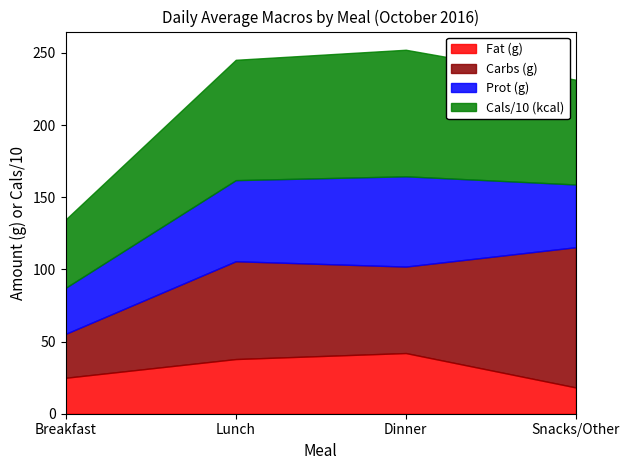

What is the label of the 1st point from the left?

Breakfast